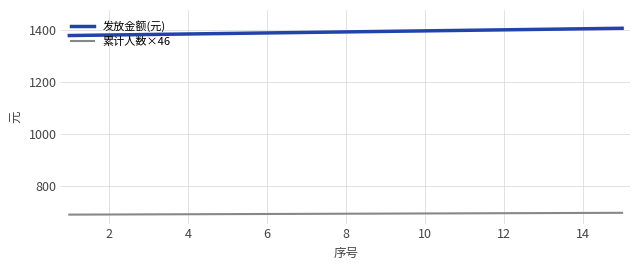

Rank the series by their maximum value, from lowest to highest.

累计人数×46, 发放金额(元)